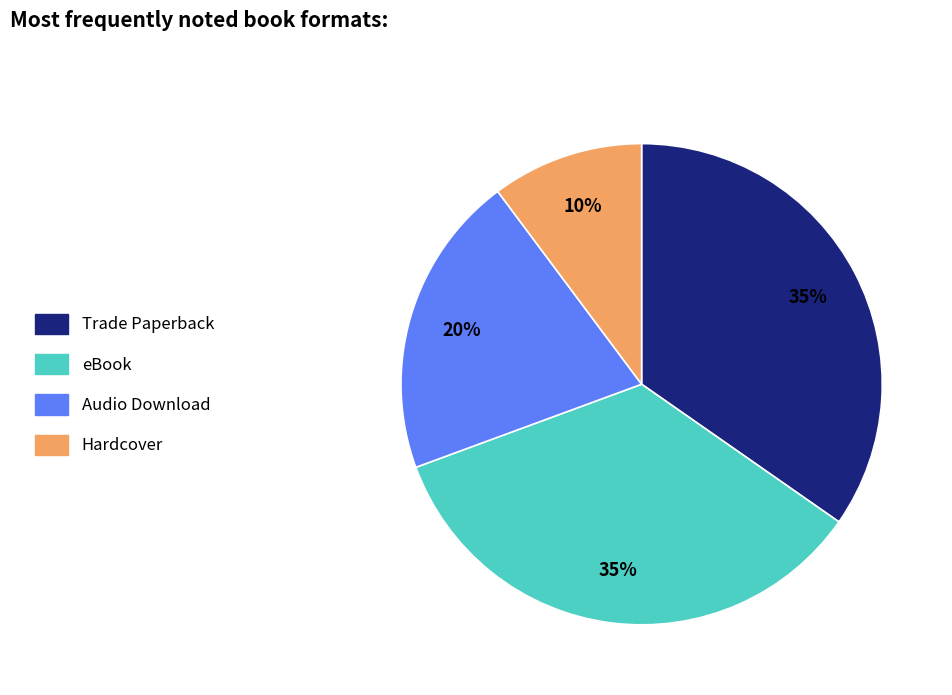

To the nearest percent, what percentage of the pie is Trade Paperback?

35%